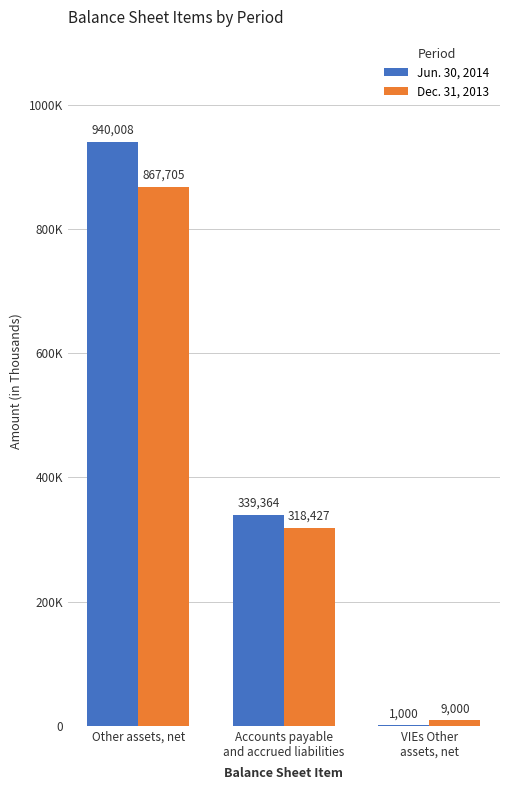

Count the Jun. 30, 2014 values in the range 1000 to 940008.

3